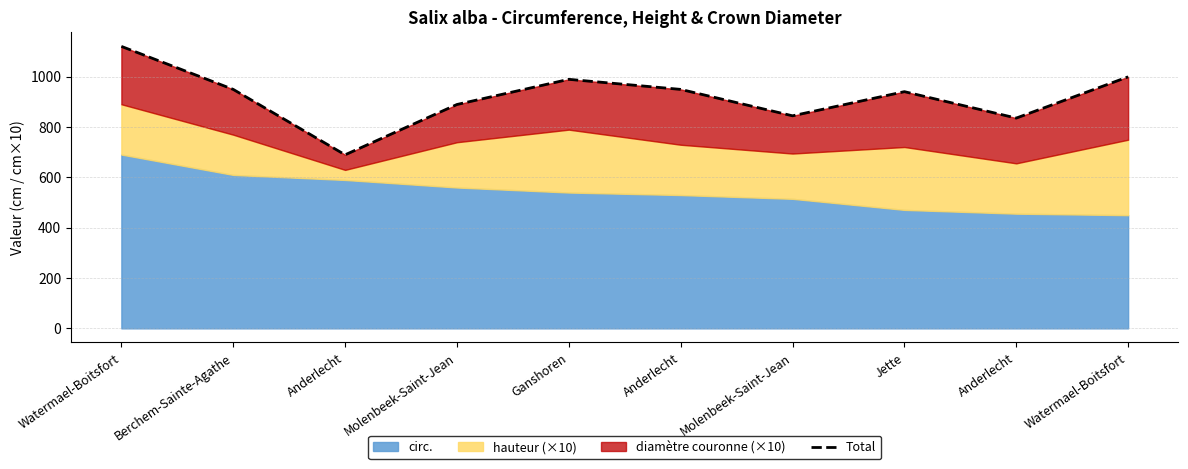

List the labels in order of value, largest first.

Watermael-Boitsfort, Watermael-Boitsfort, Ganshoren, Berchem-Sainte-Agathe, Anderlecht, Jette, Molenbeek-Saint-Jean, Molenbeek-Saint-Jean, Anderlecht, Anderlecht